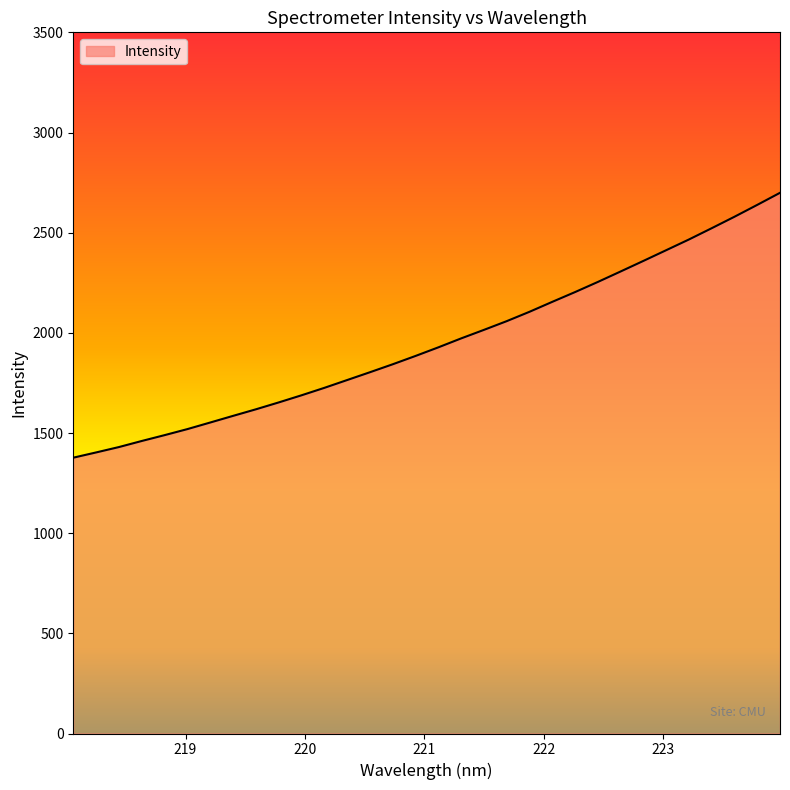

True or false: the data has more than 1 interior local peaks.

False